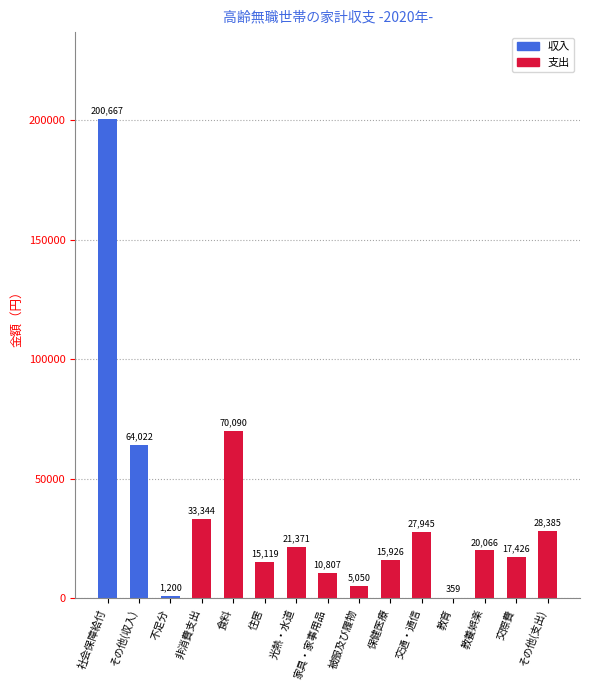

What is the maximum value shown in the chart?

200667